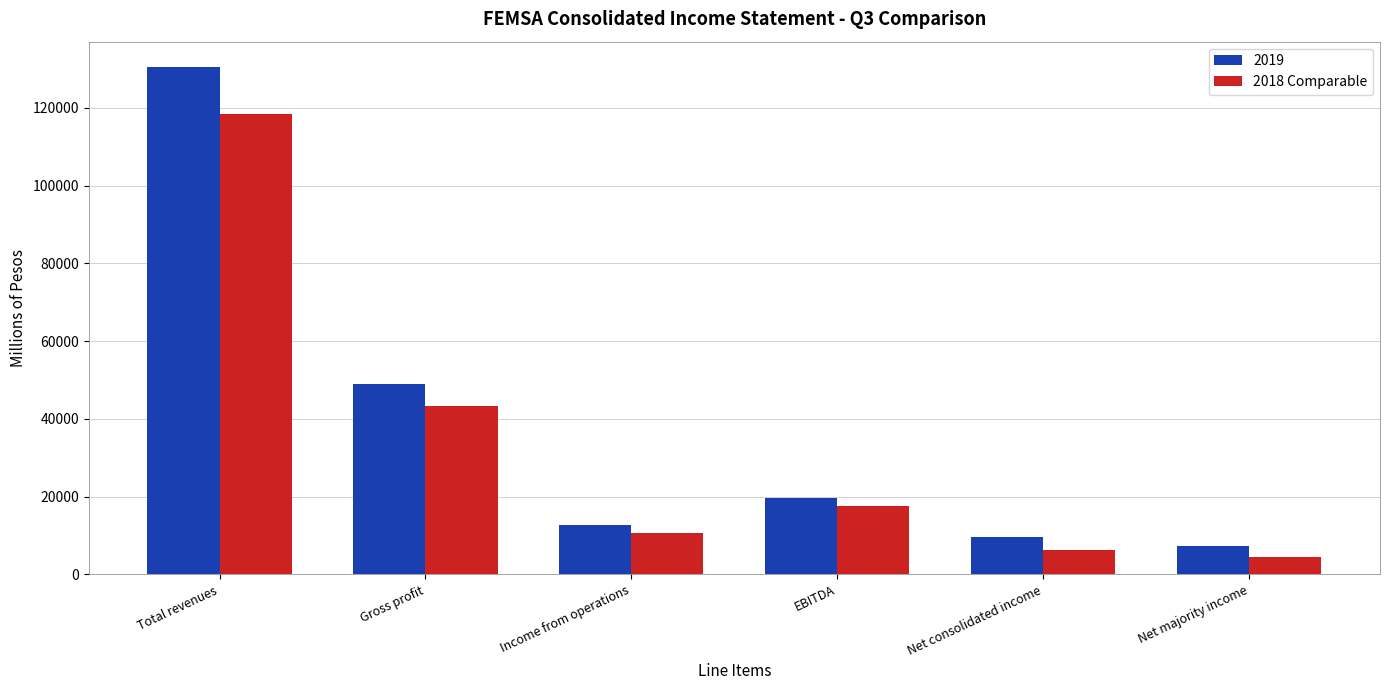

Rank the series at Gross profit from lowest to highest value.

2018 Comparable, 2019